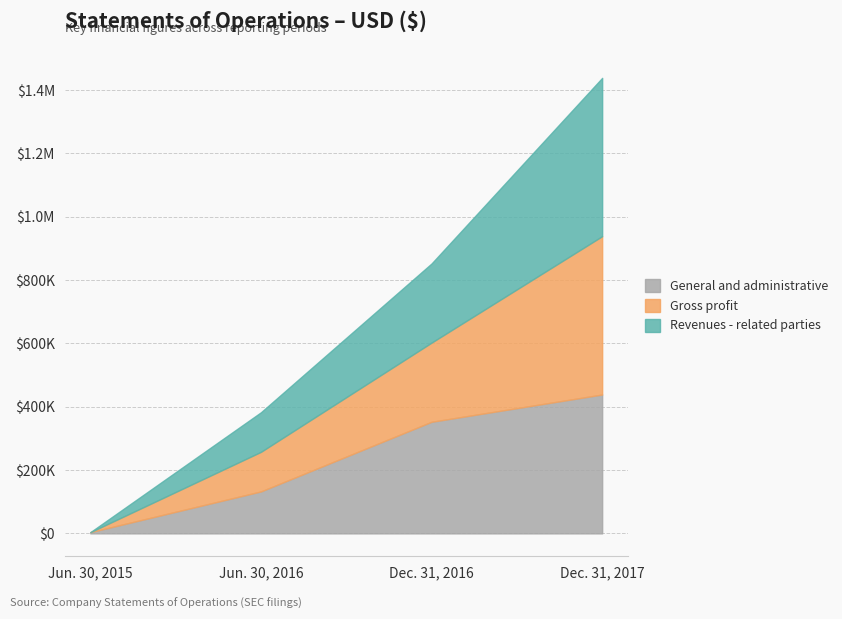

True or false: Gross profit and Revenues - related parties cross at least once.

False